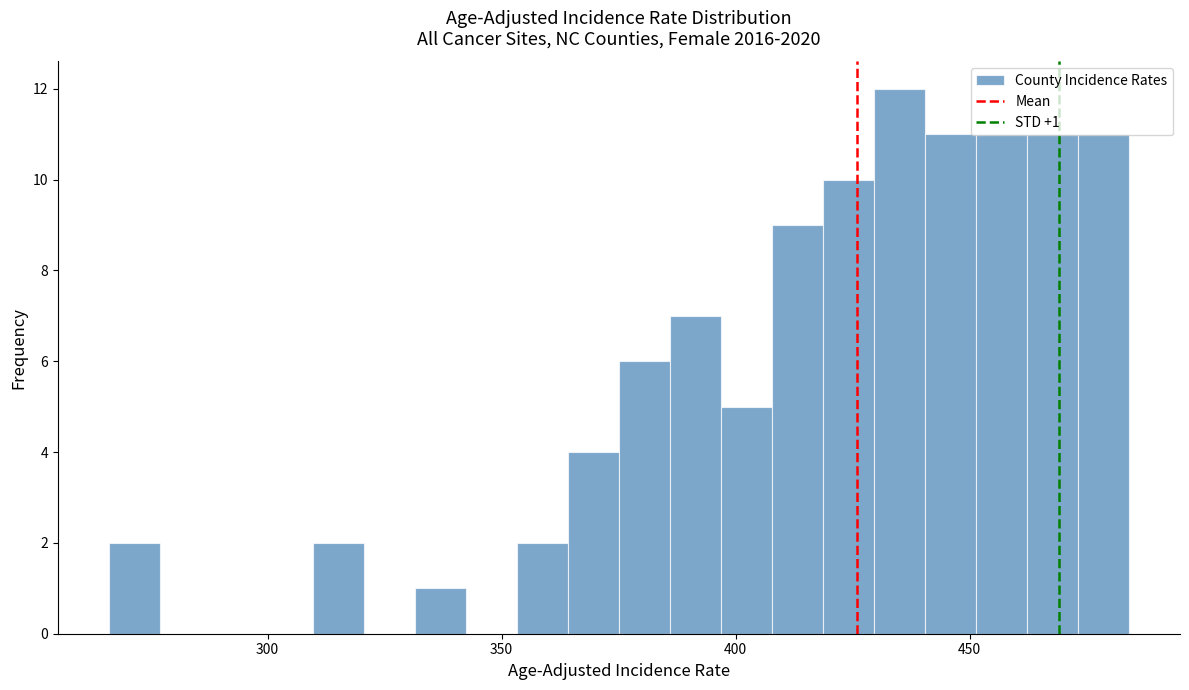

Read against the x-axis, roughly where is the centre of the tallest bar?

435